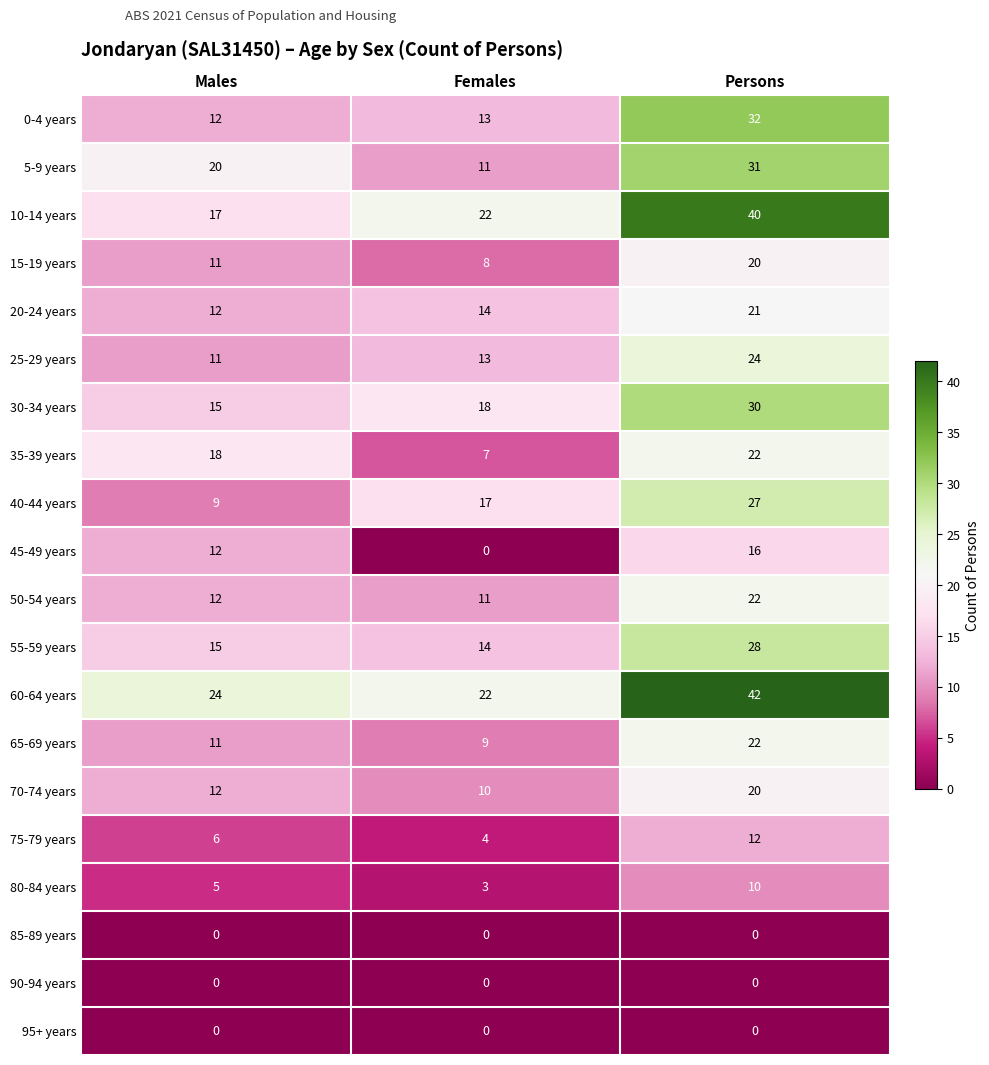

What is the sum of all 0-4 years values?

57